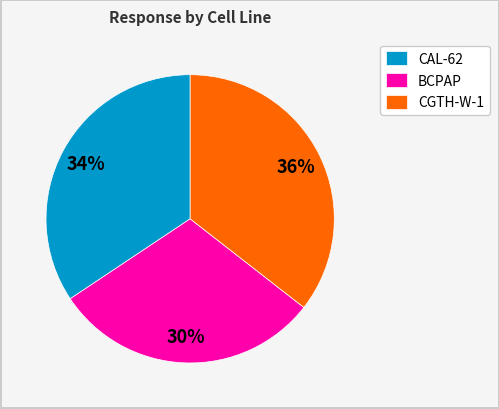

True or false: BCPAP accounts for 43% of the total.

False